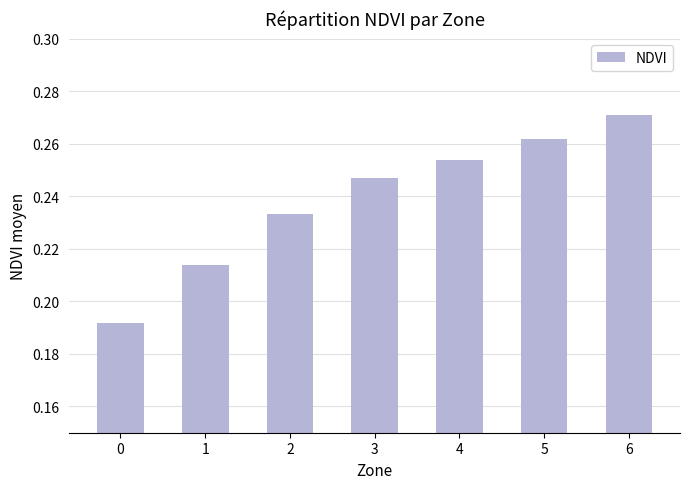

How many values are between 0 and 1?

7